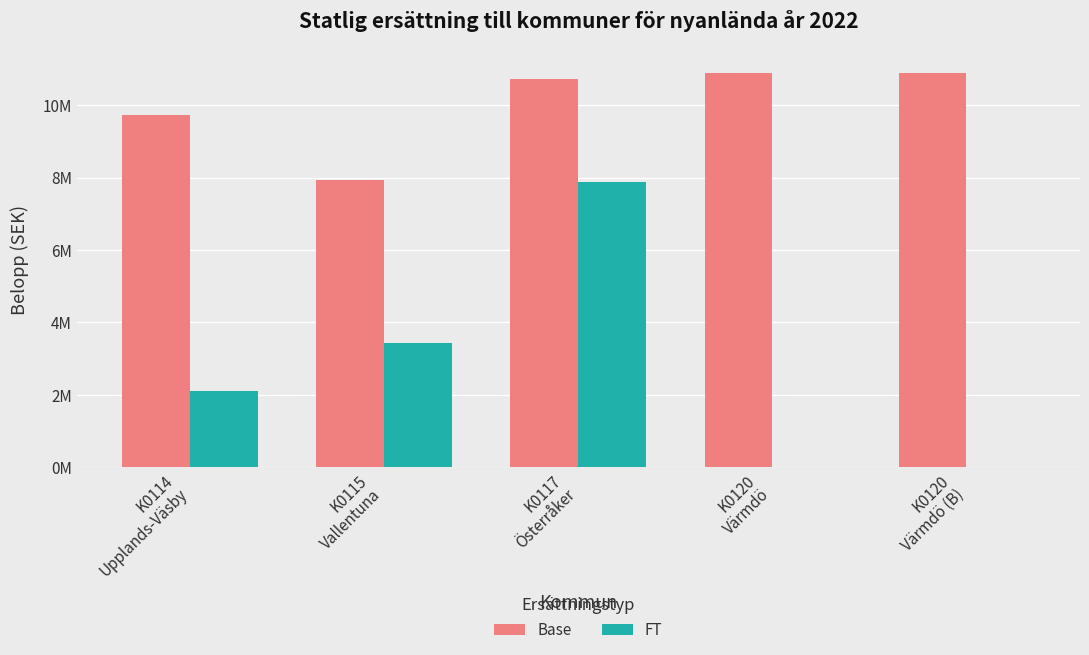

Are the bars horizontal?

No